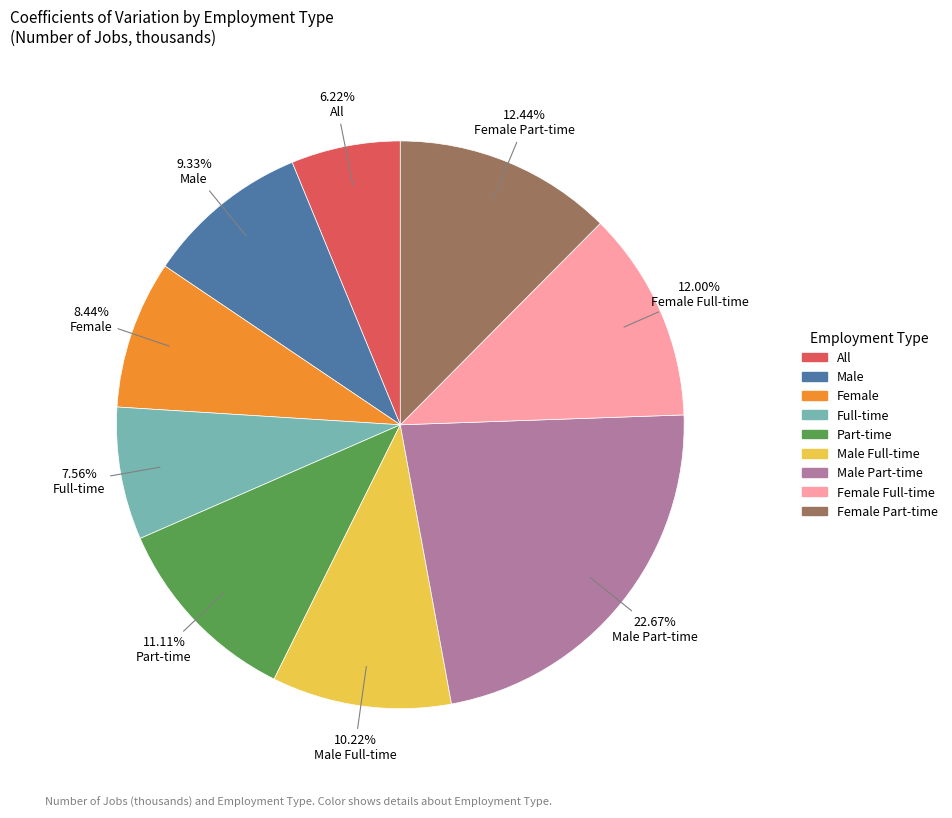

To the nearest percent, what is the difference between the largest and smallest slice percentages?

16%